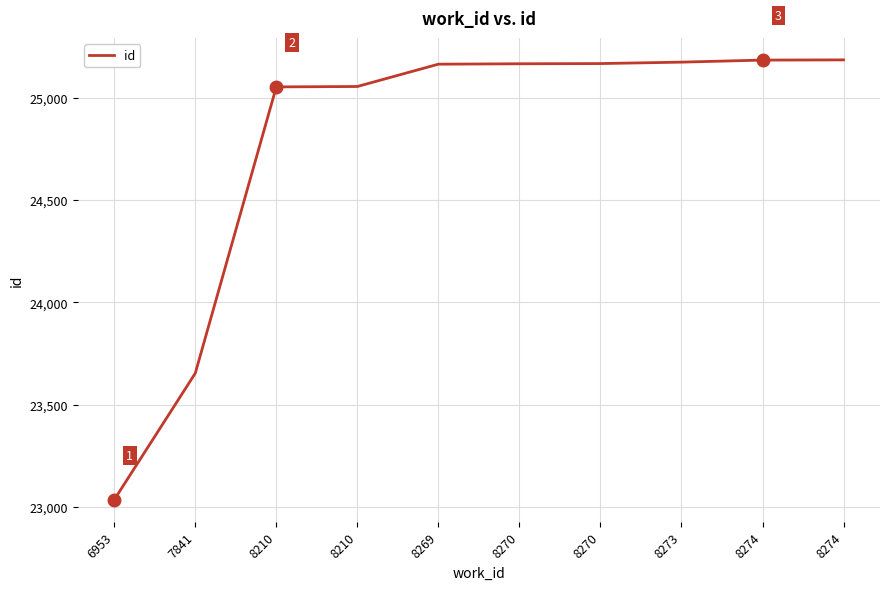

Rank the categories by value from lowest to highest.

6953, 7841, 8210, 8210, 8269, 8270, 8270, 8273, 8274, 8274